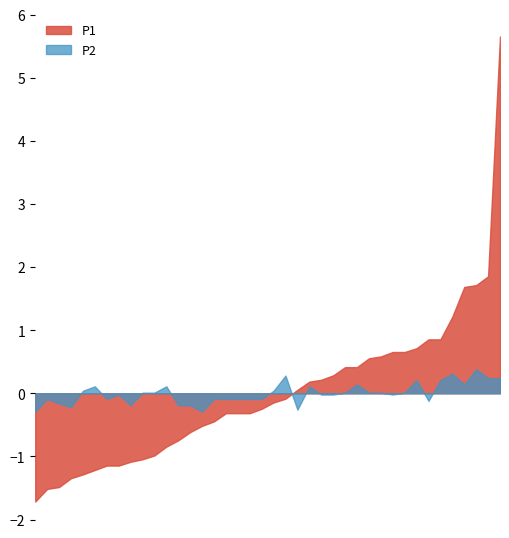

What is the total value across all series at 00:45?

6.4